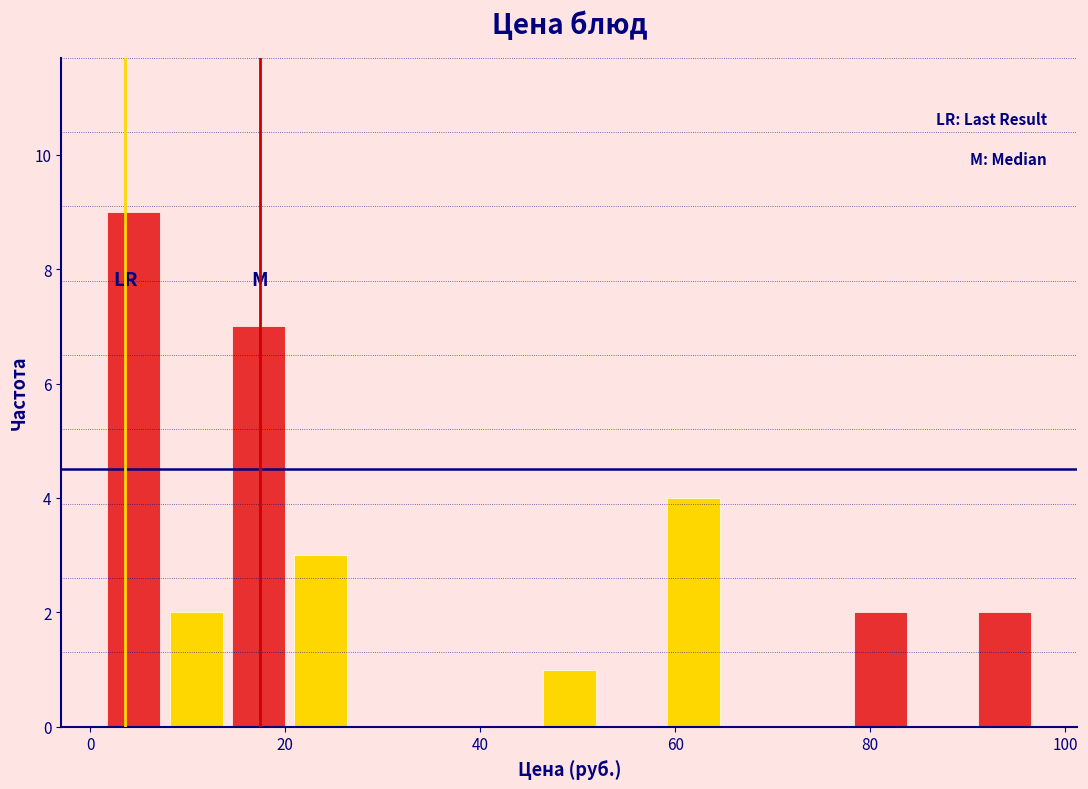

Around what value on the x-axis is the tallest bar? Give the approximate position of its centre, as read against the axis.

4